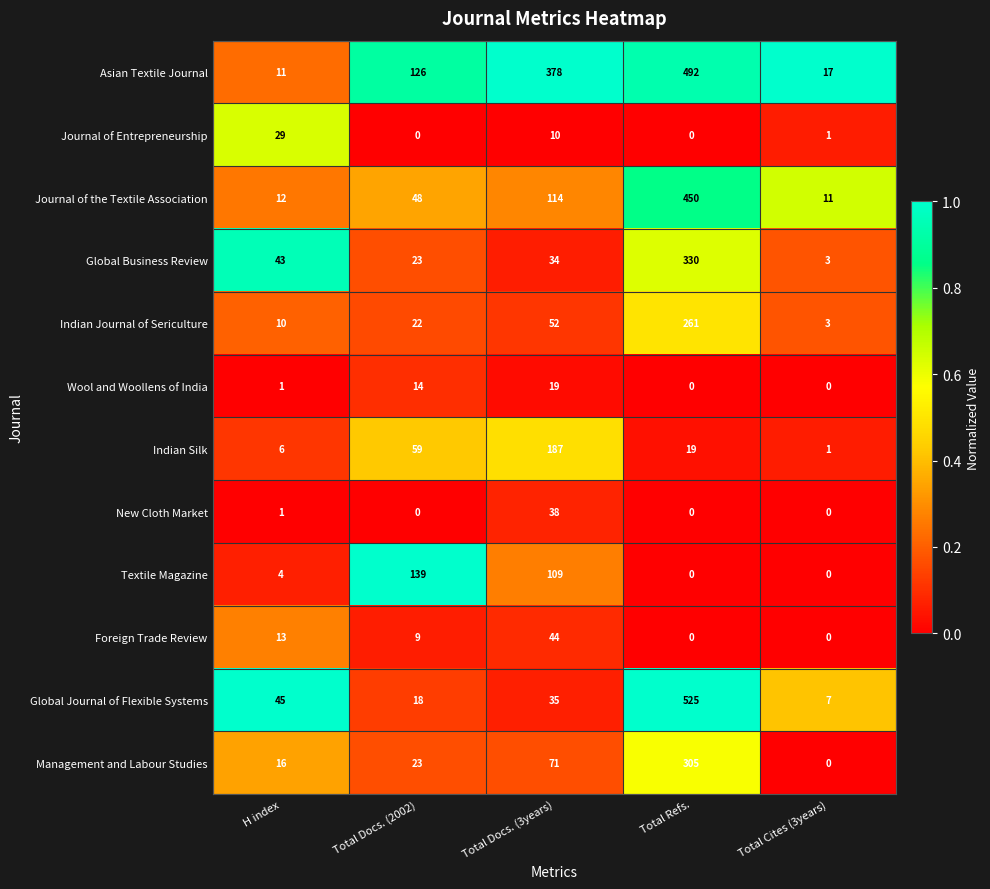

What is the difference between the Journal of Entrepreneurship values at Total Docs. (3years) and Total Cites (3years)?

9